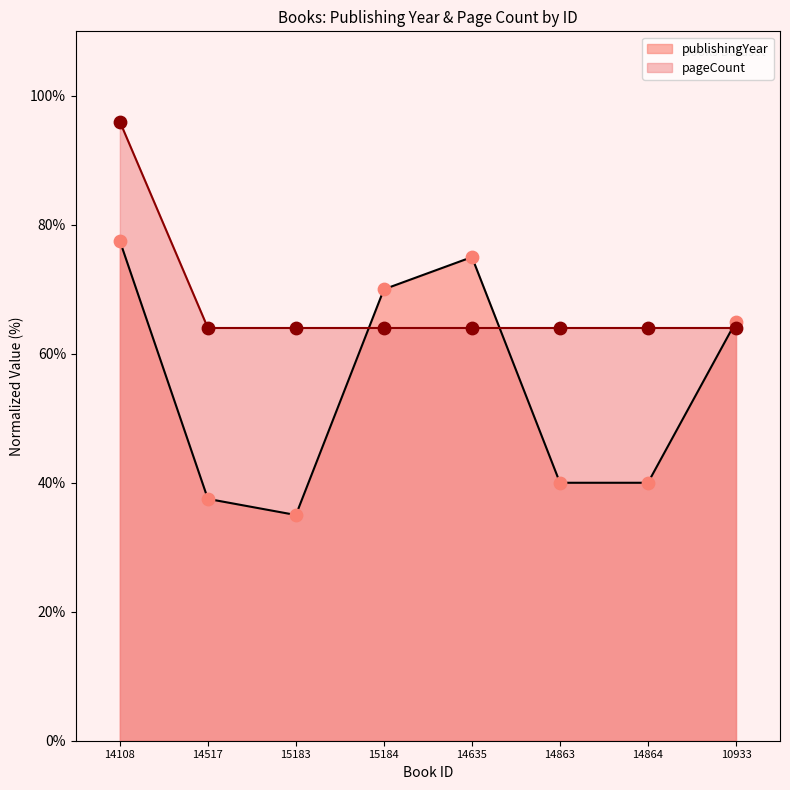

Which series has the largest total across all categories?

pageCount